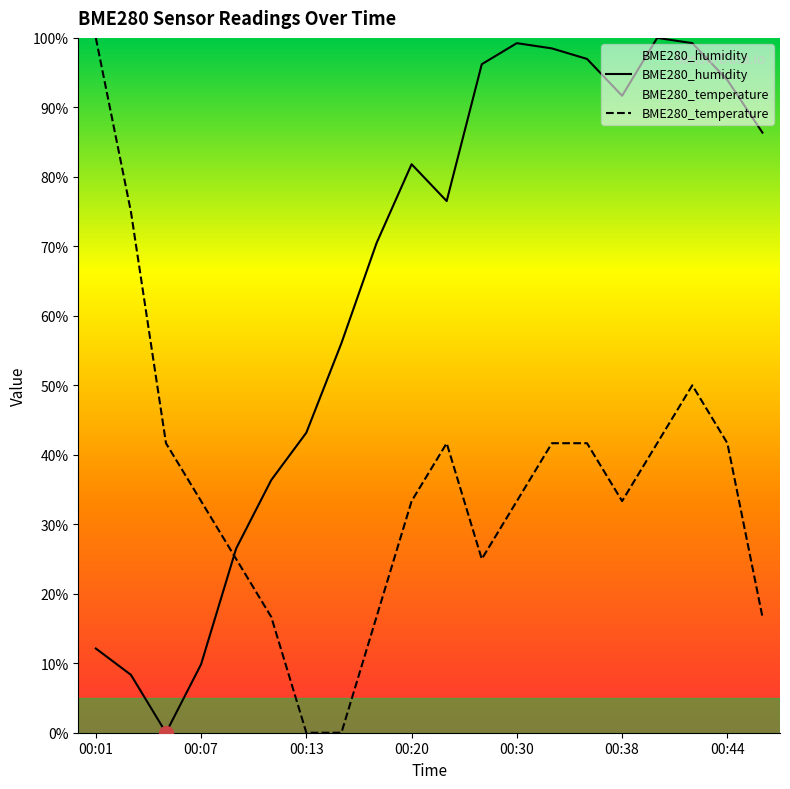

How many interior local peaks does the BME280_humidity series have?

3